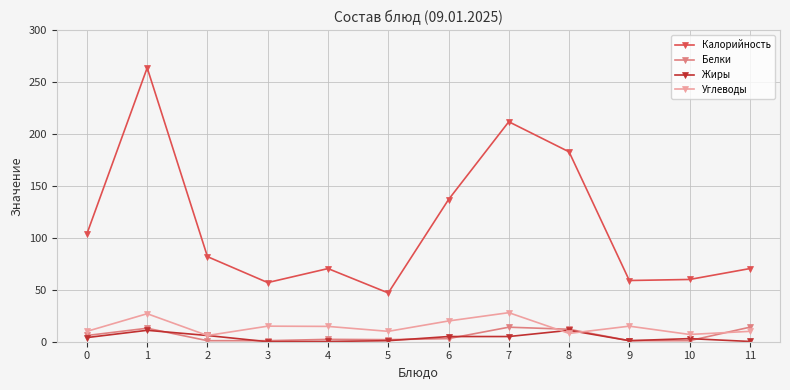

How many data points does each series have?

12